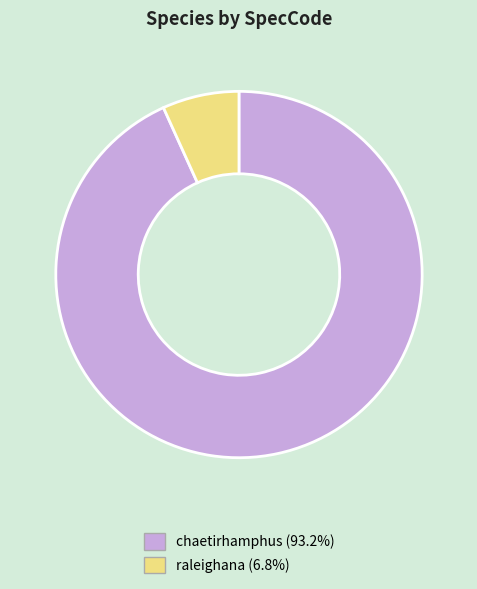

Do chaetirhamphus (93.2%) and raleighana (6.8%) together represent more than half of the pie?

Yes